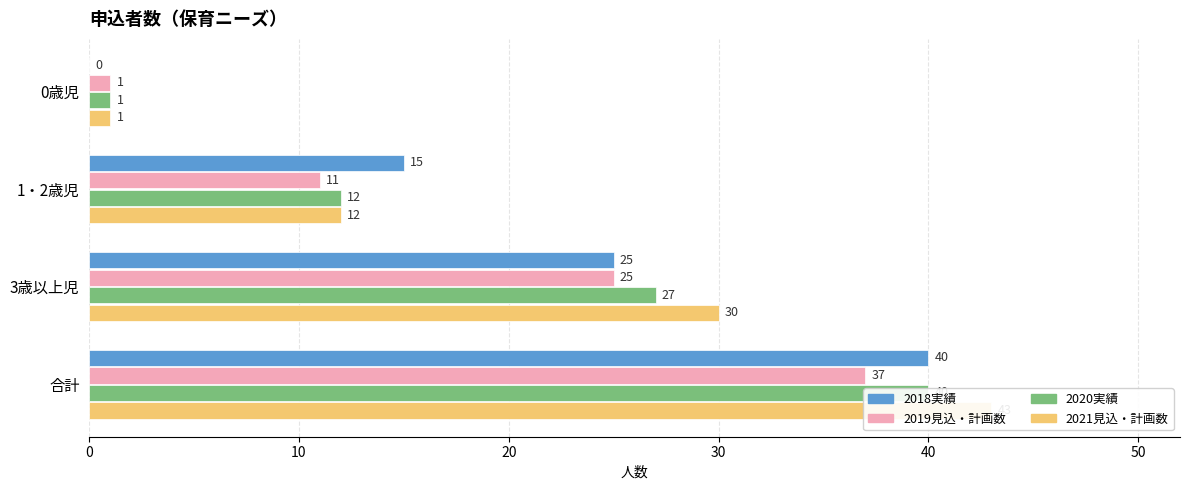

What is the difference between the highest and lowest values at 0歳児?

1